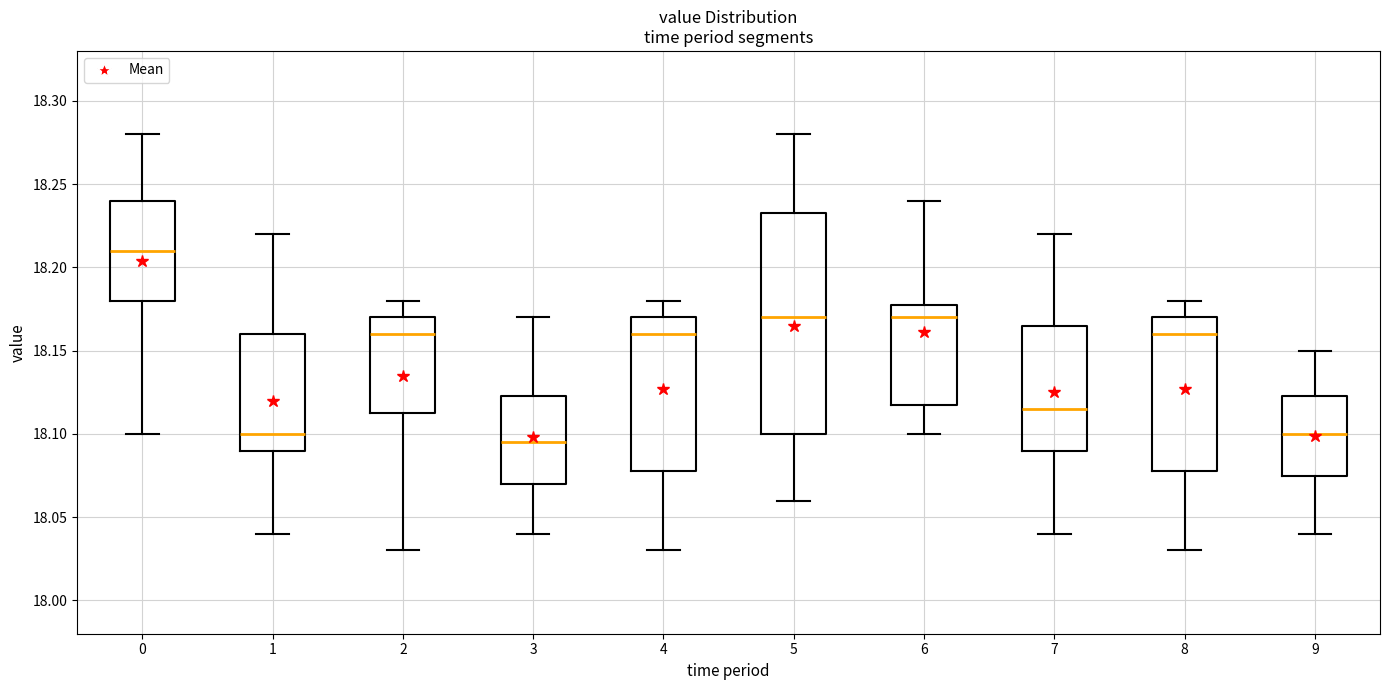

Reading left to right, transcribe this box plot: for each box, give where its median line is, the range the box spans, and where its two whiskers end, as read against the y-axis. The values are not printed on the chart, so give them approximately, as read against the axis.

0: median 18.210, box 18.180 to 18.240, whiskers 18.100 to 18.280
1: median 18.100, box 18.090 to 18.160, whiskers 18.040 to 18.220
2: median 18.160, box 18.115 to 18.170, whiskers 18.030 to 18.180
3: median 18.095, box 18.070 to 18.125, whiskers 18.040 to 18.170
4: median 18.160, box 18.080 to 18.170, whiskers 18.030 to 18.180
5: median 18.170, box 18.100 to 18.235, whiskers 18.060 to 18.280
6: median 18.170, box 18.120 to 18.180, whiskers 18.100 to 18.240
7: median 18.115, box 18.090 to 18.165, whiskers 18.040 to 18.220
8: median 18.160, box 18.080 to 18.170, whiskers 18.030 to 18.180
9: median 18.100, box 18.075 to 18.125, whiskers 18.040 to 18.150